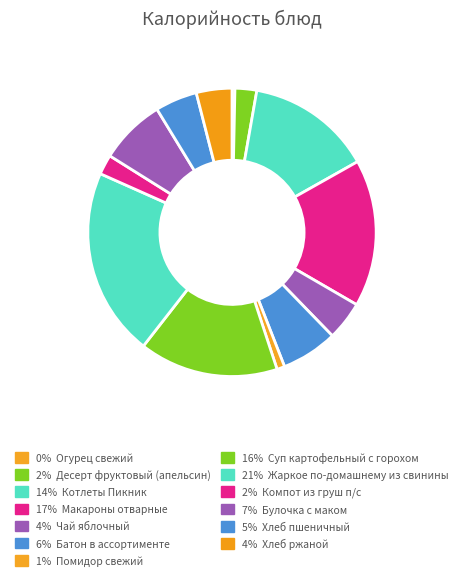

Which category has the smallest portion of the pie?

Огурец свежий